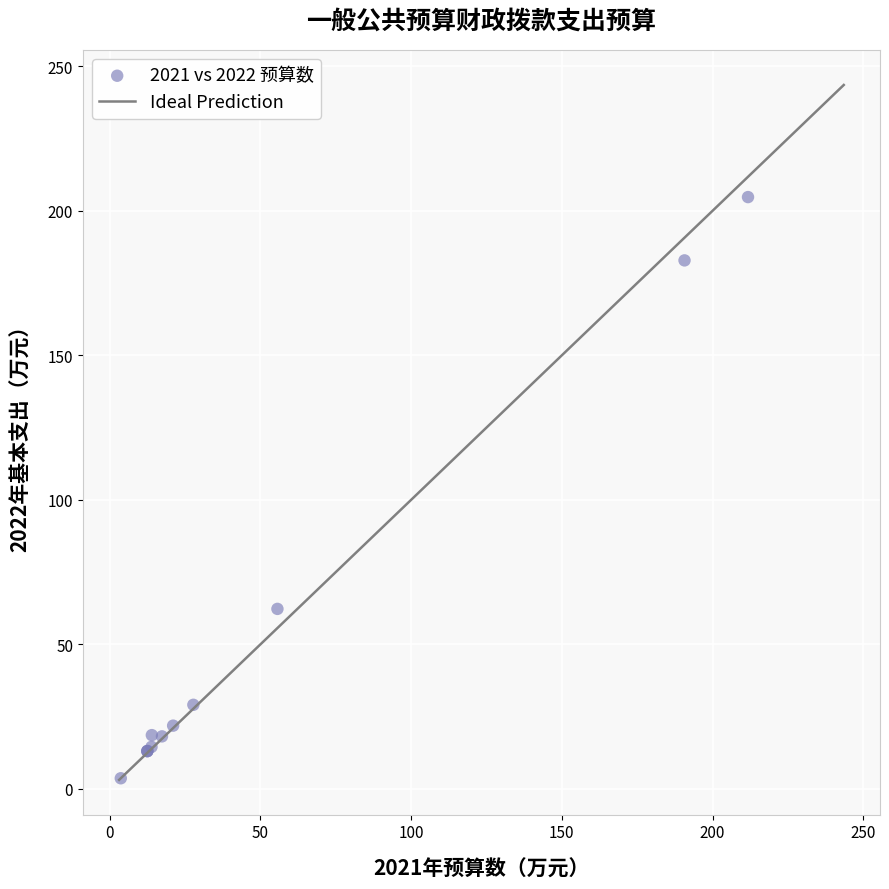

What Y value in the scatter plot is closest to 104?

62.3